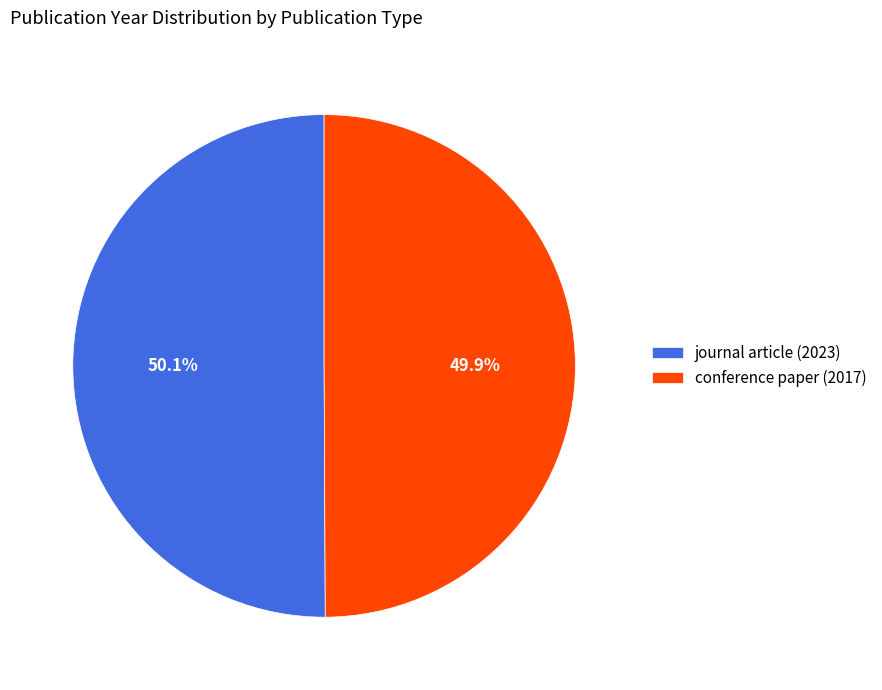

Is the sum of conference paper (2017) and journal article (2023) greater than half?

Yes